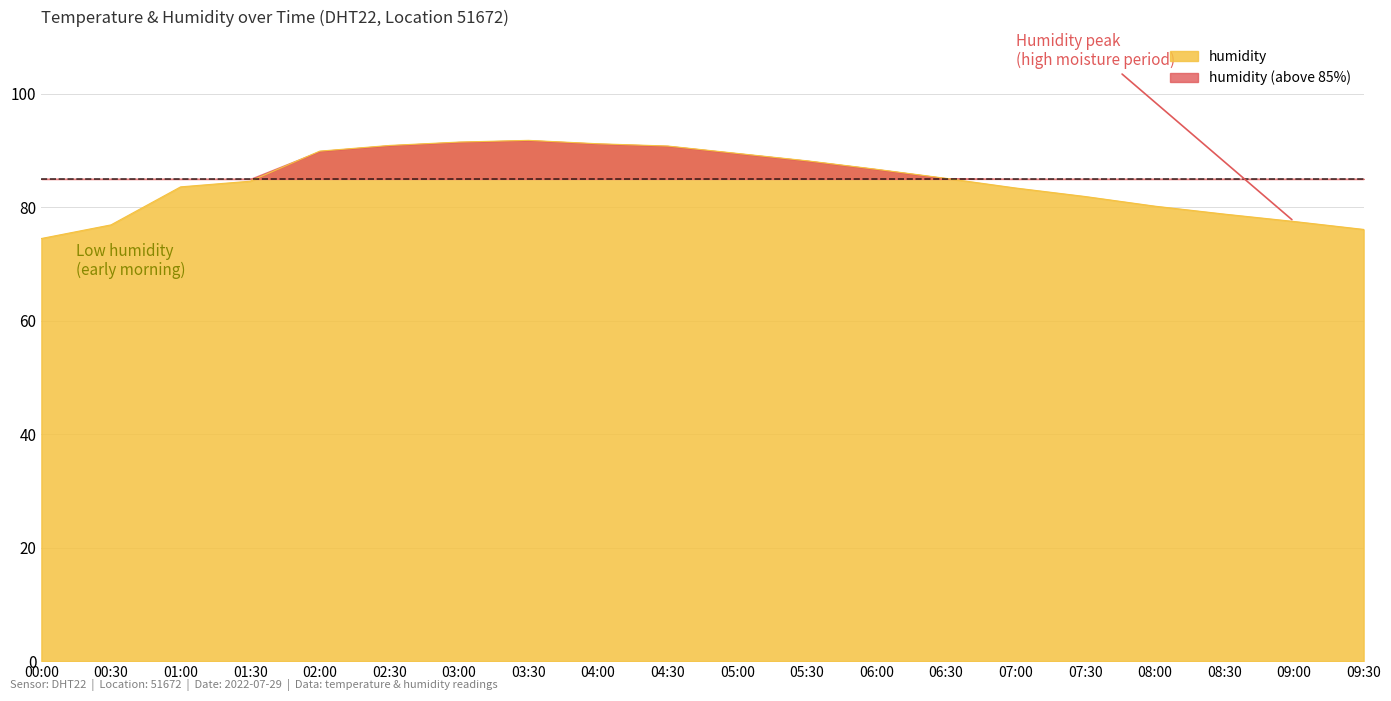

Which has a higher value, 04:00 or 05:00?

04:00